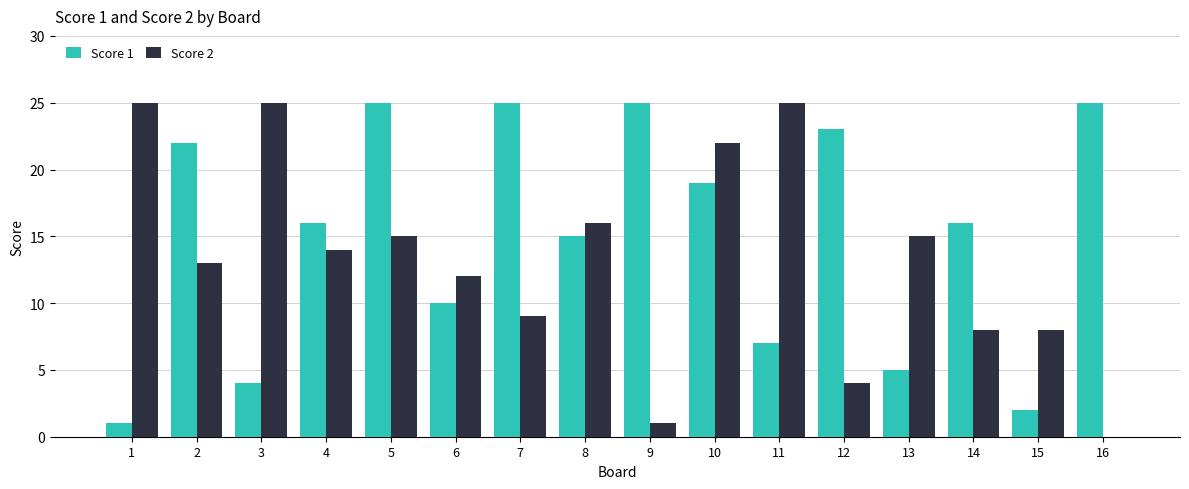

The value of Score 1 at 5 is 25. True or false?

True